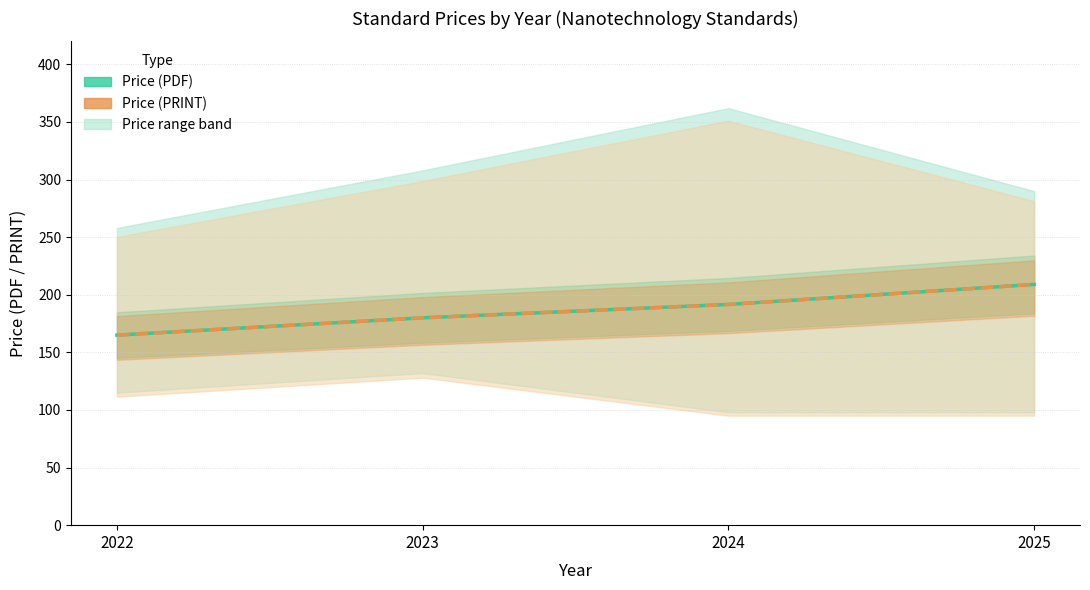

What is the difference between the maximum and minimum values in the Avg Price (PDF) series?

44.0